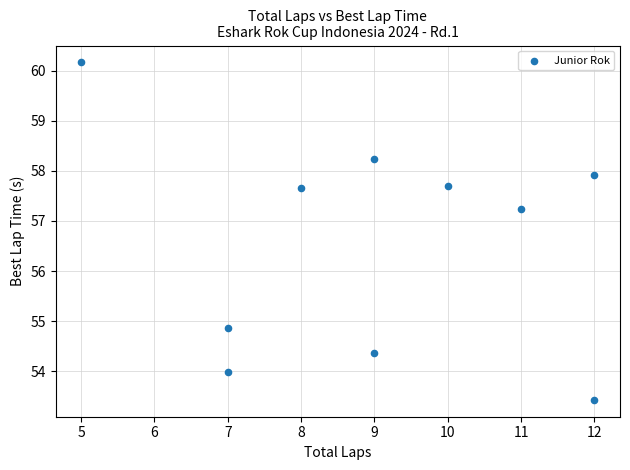

What is the range of Y values (max minus min)?

6.7